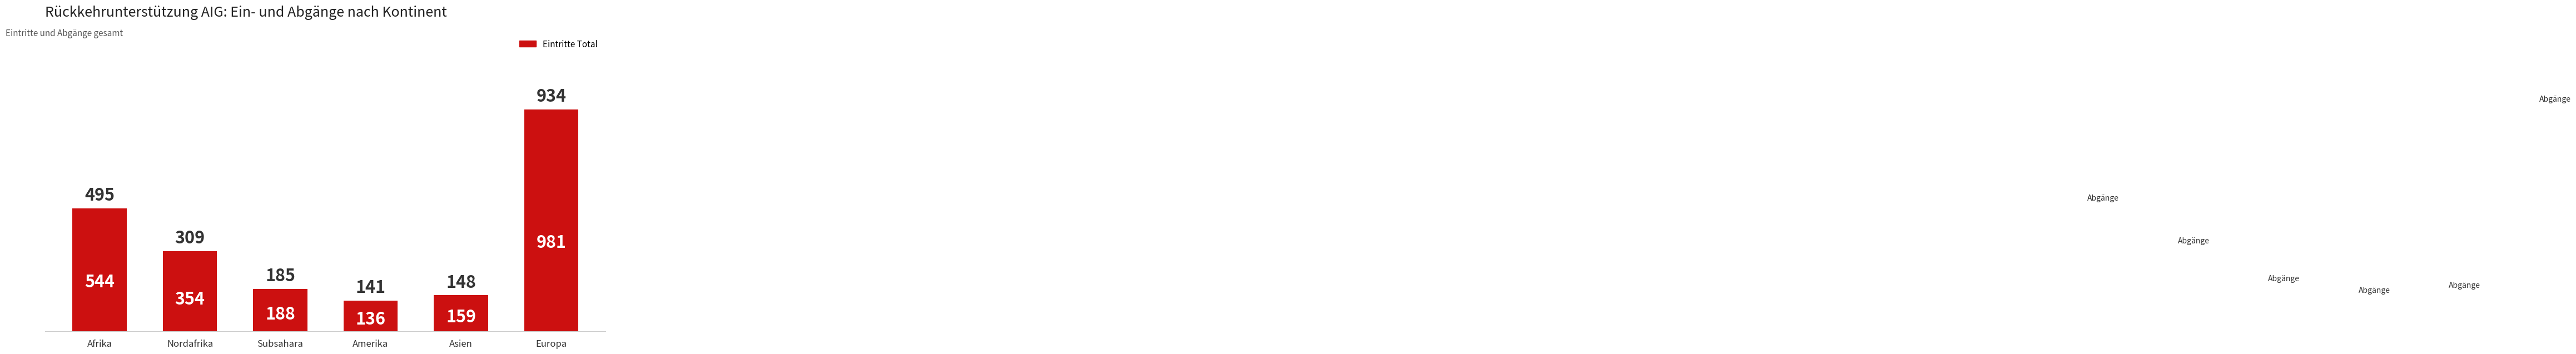

List the labels in order of value, smallest first.

Amerika, Asien, Subsahara, Nordafrika, Afrika, Europa